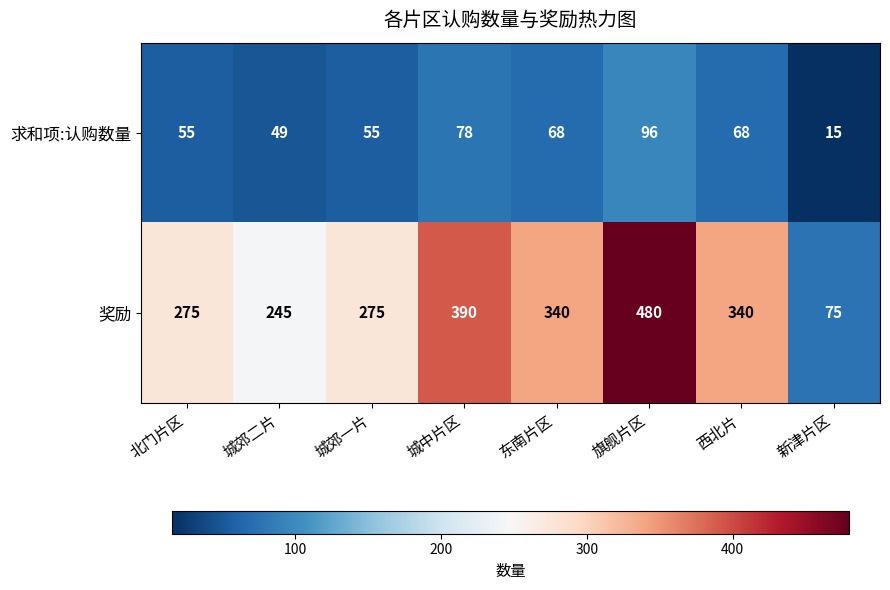

Is it true that 奖励 equals 75 at 新津片区?

True